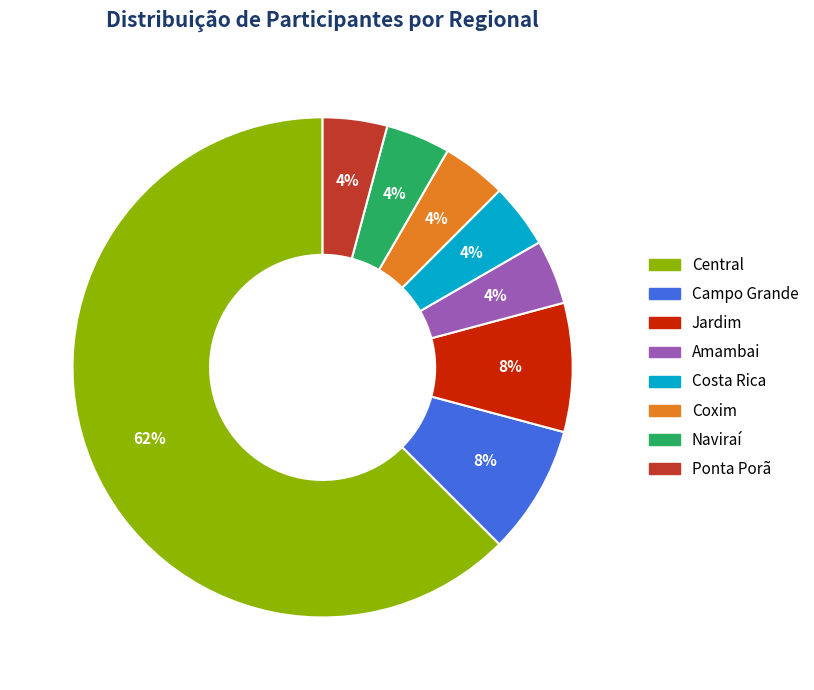

Which slice represents more than half of the pie?

Central